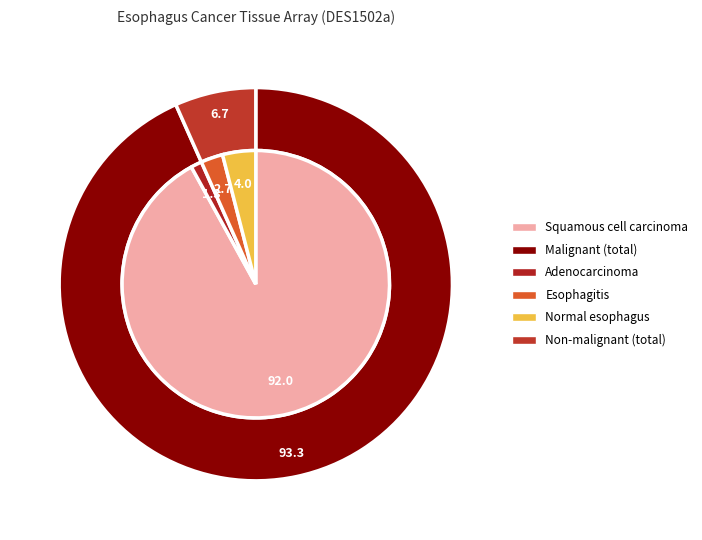

What portion of the pie excludes Normal esophagus?

96.0%